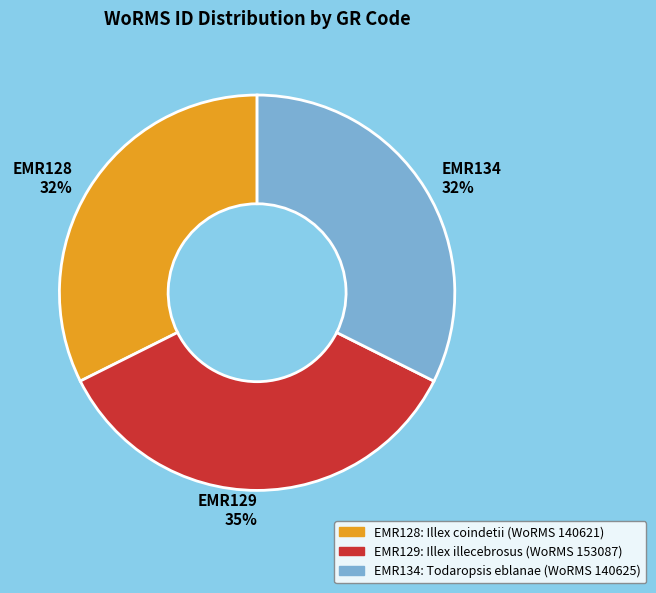

Which slice is the largest?

EMR129